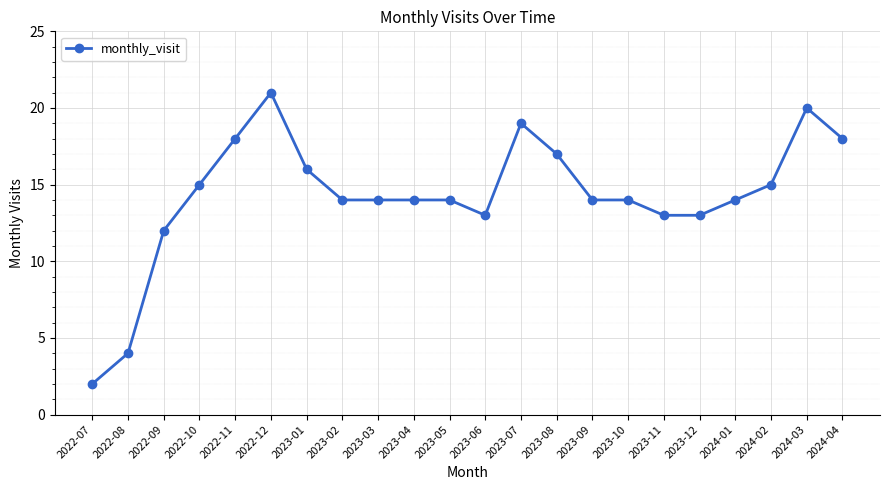

How many lines are shown in the chart?

1